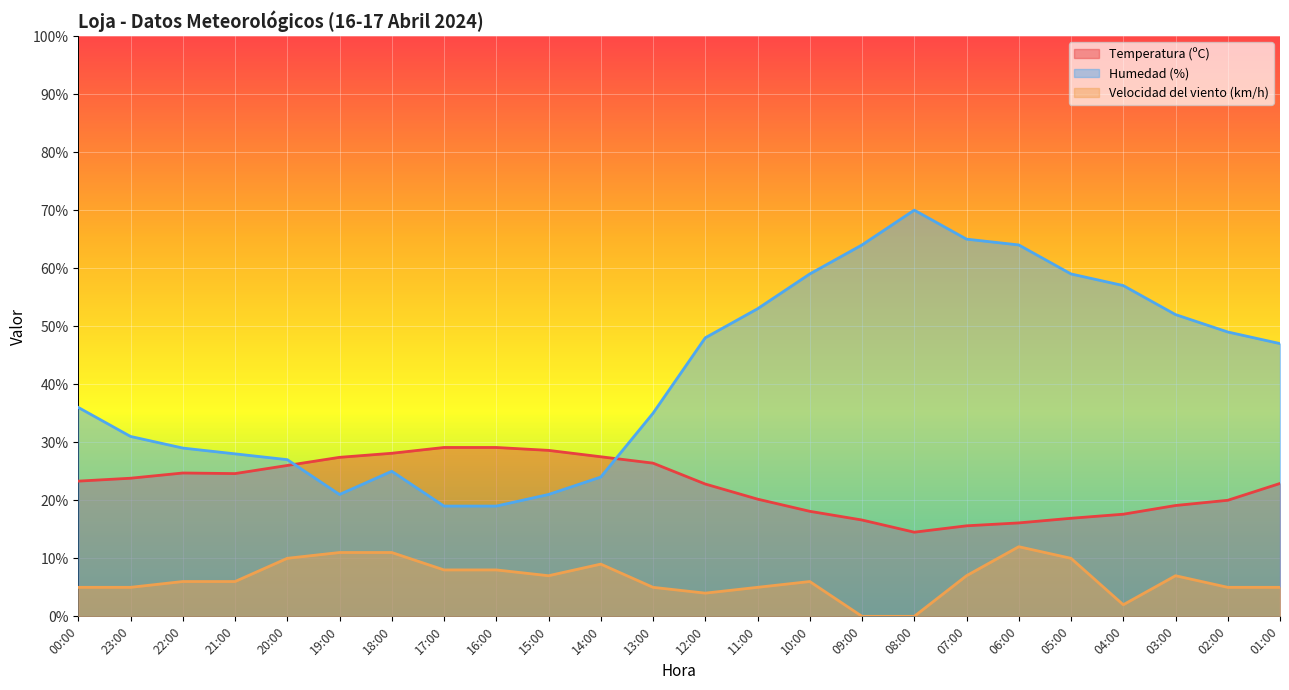

What is the label of the 5th point from the left?

20:00